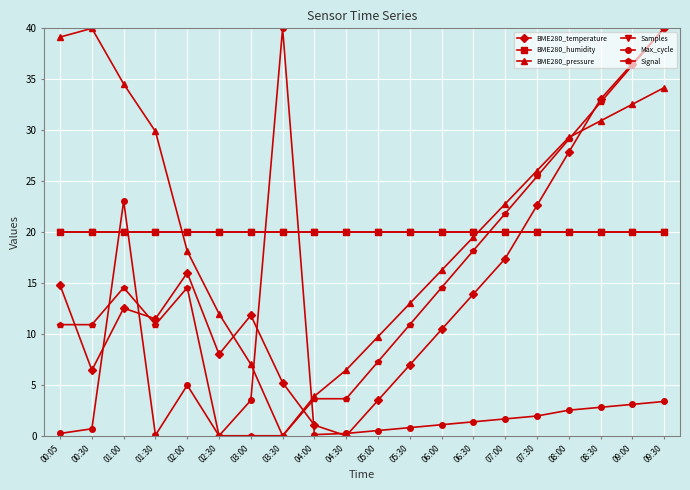

What is the label of the 16th point from the left?

07:30